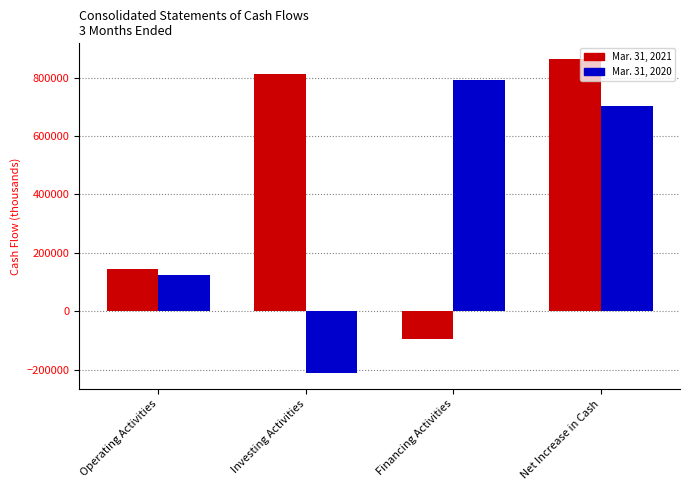

Which series changed the most between Operating Activities and Net Increase in Cash?

Mar. 31, 2021